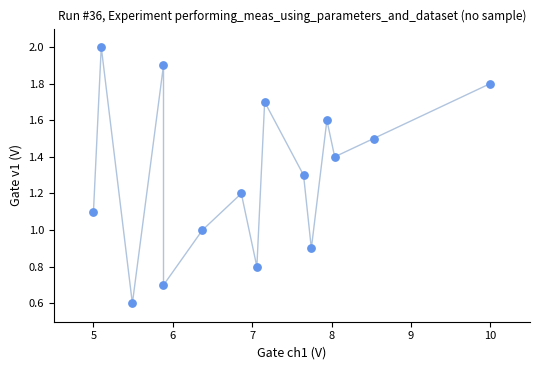

What is the range of Y values (max minus min)?

1.4